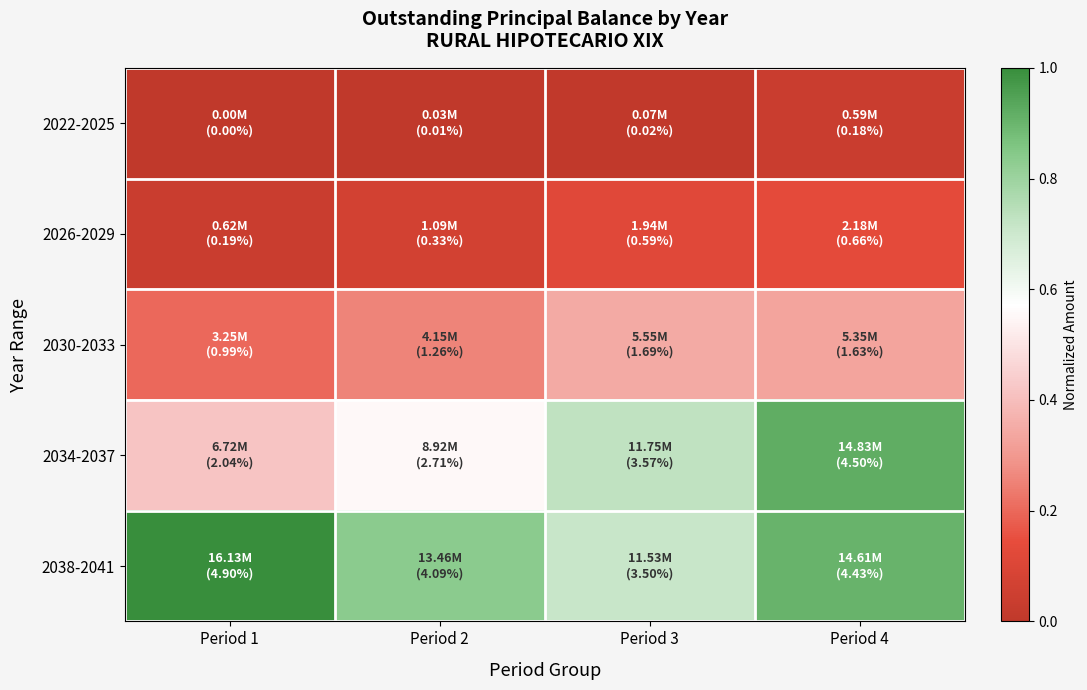

Reading left to right, what are all the values shown in this chart?

2022-2025: Period 1=0.0	Period 2=0.0	Period 3=0.0	Period 4=0.0
2026-2029: Period 1=0.0	Period 2=0.1	Period 3=0.1	Period 4=0.1
2030-2033: Period 1=0.2	Period 2=0.3	Period 3=0.3	Period 4=0.3
2034-2037: Period 1=0.4	Period 2=0.6	Period 3=0.7	Period 4=0.9
2038-2041: Period 1=1.0	Period 2=0.8	Period 3=0.7	Period 4=0.9